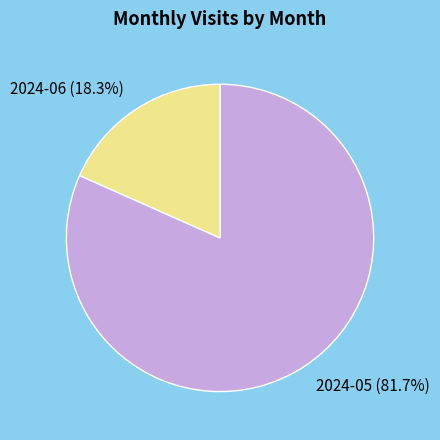

Count the number of slices in the pie.

2